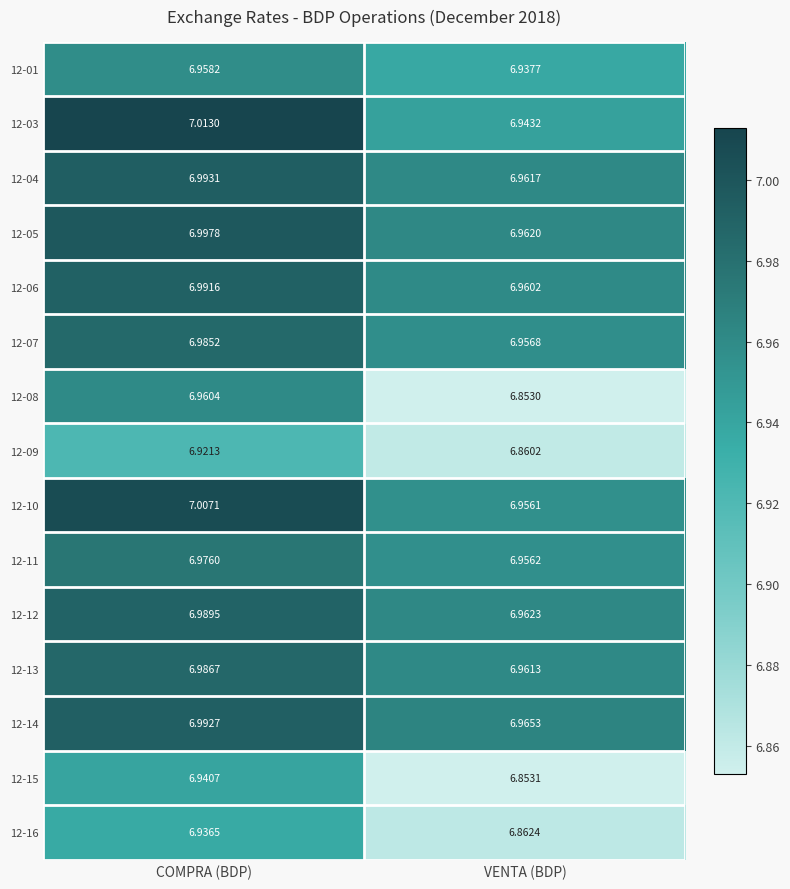

Rank the series at VENTA (BDP) from highest to lowest value.

12-14, 12-12, 12-05, 12-04, 12-13, 12-06, 12-07, 12-11, 12-10, 12-03, 12-01, 12-16, 12-09, 12-15, 12-08